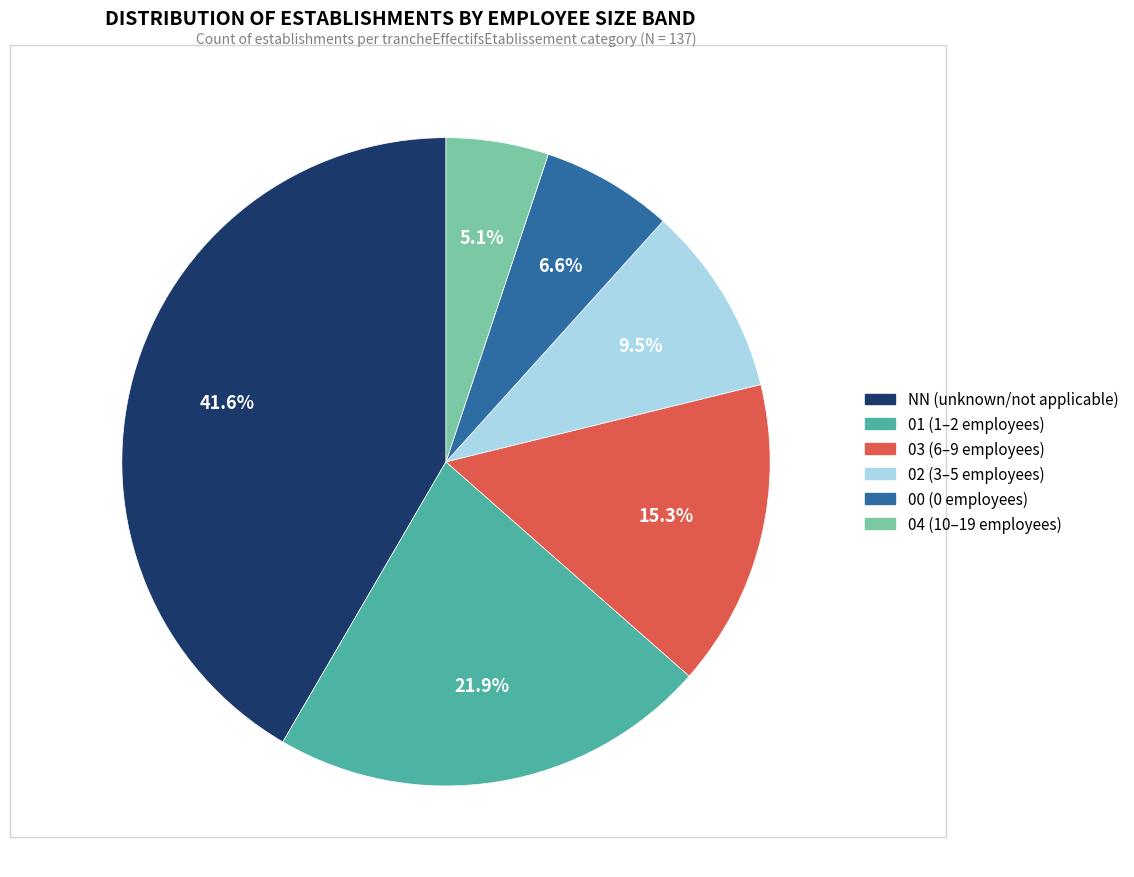

Does NN represent more than half of the total?

No